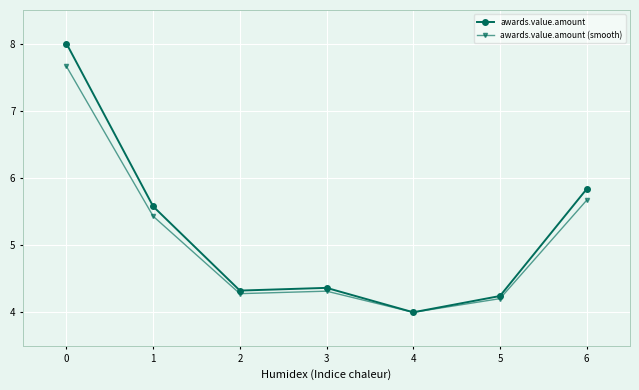

What is the difference between the highest and lowest values at 1?

0.1